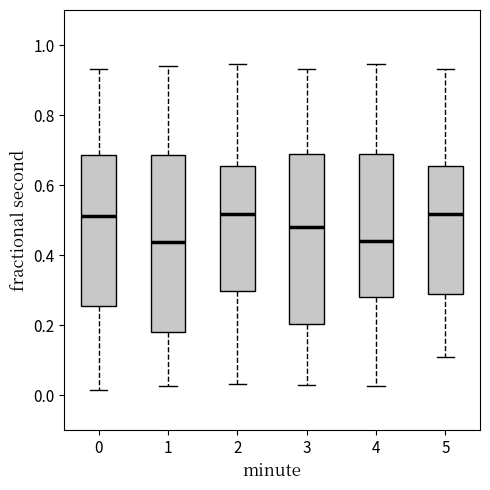

Where does the upper whisker of the box at x = 2 end on the y-axis? The values are not printed on the chart, so give them approximately, as read against the axis.

0.94